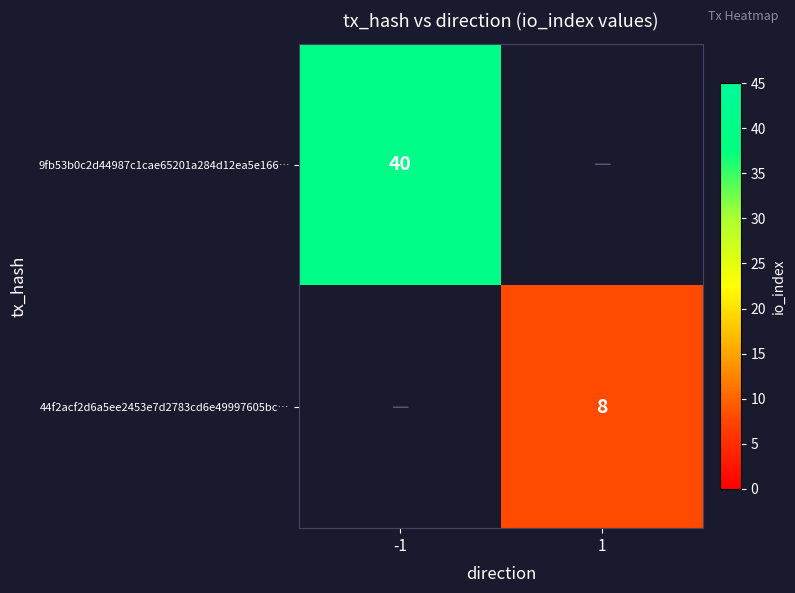

True or false: 9fb53b0c2d44987c1cae65201a284d12ea5e166… has a value of 40 at -1.

True